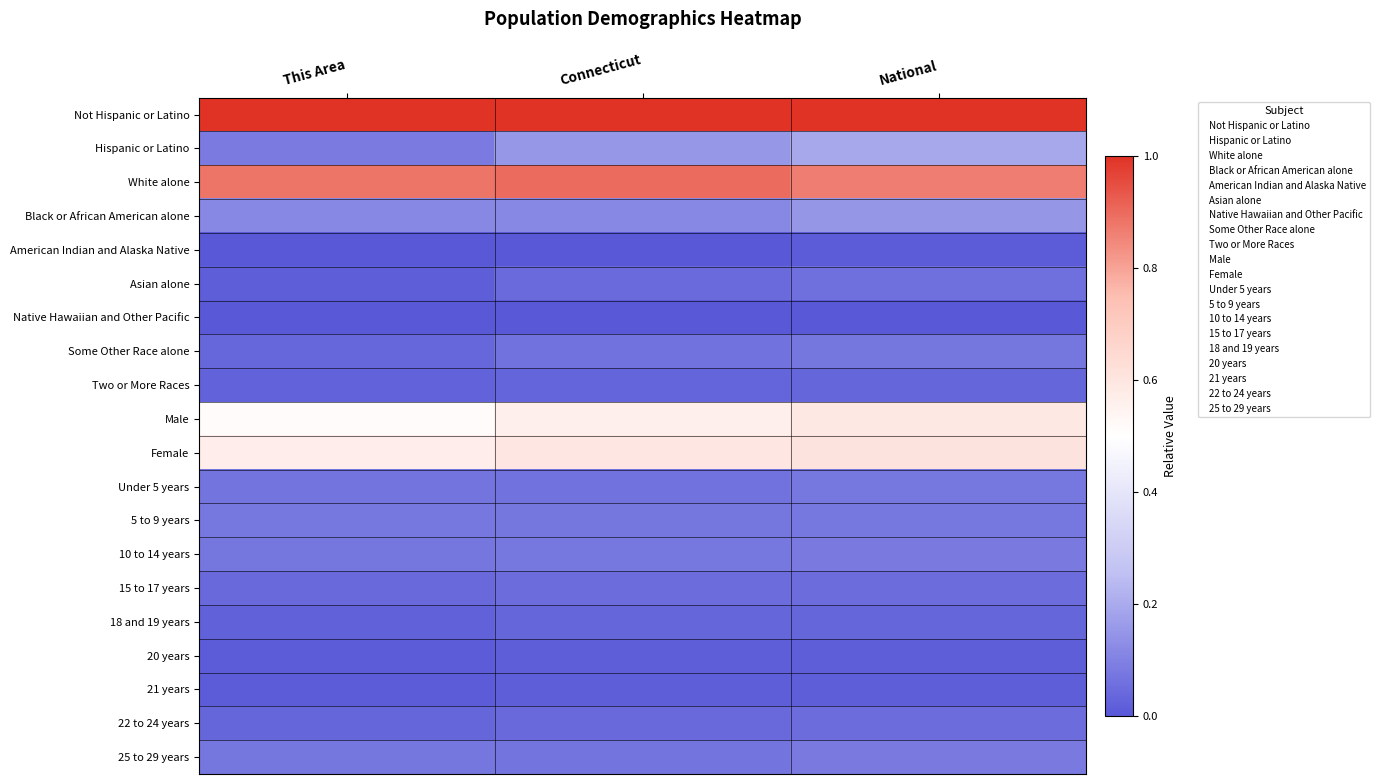

Between This Area and Connecticut, which series saw the biggest shift?

Hispanic or Latino